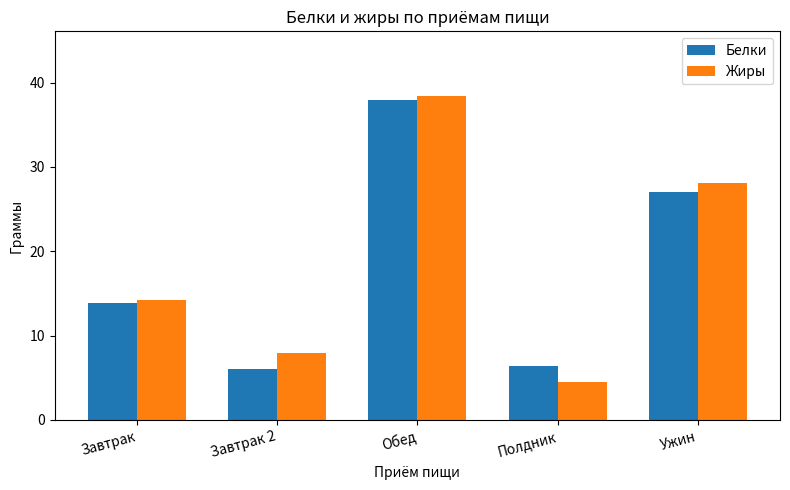

What is the label of the 2nd bar from the left?

Завтрак 2